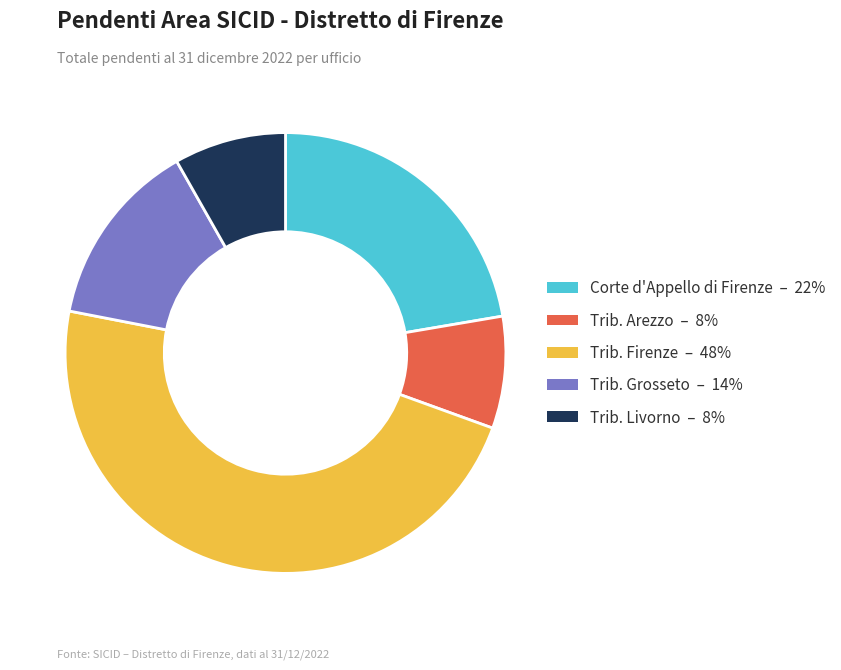

Does any single category account for the majority?

No